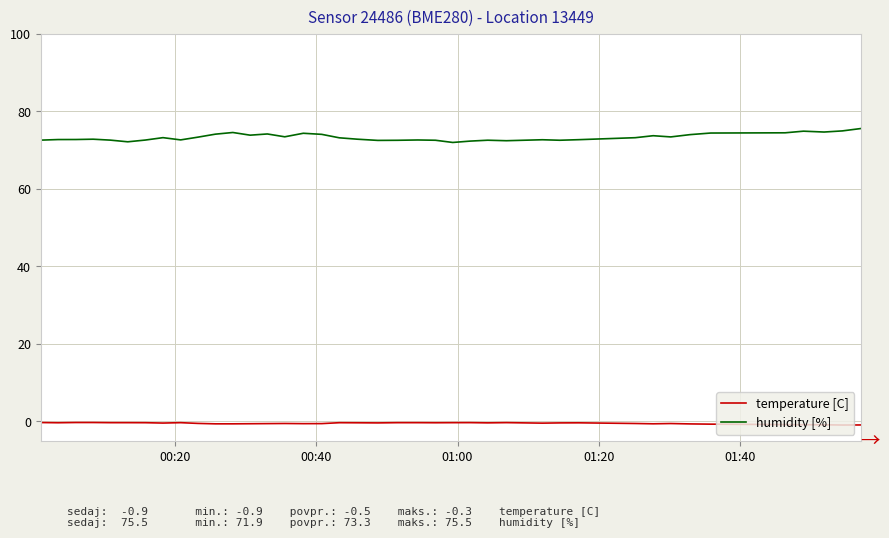

What is the maximum value shown in the chart?

75.5